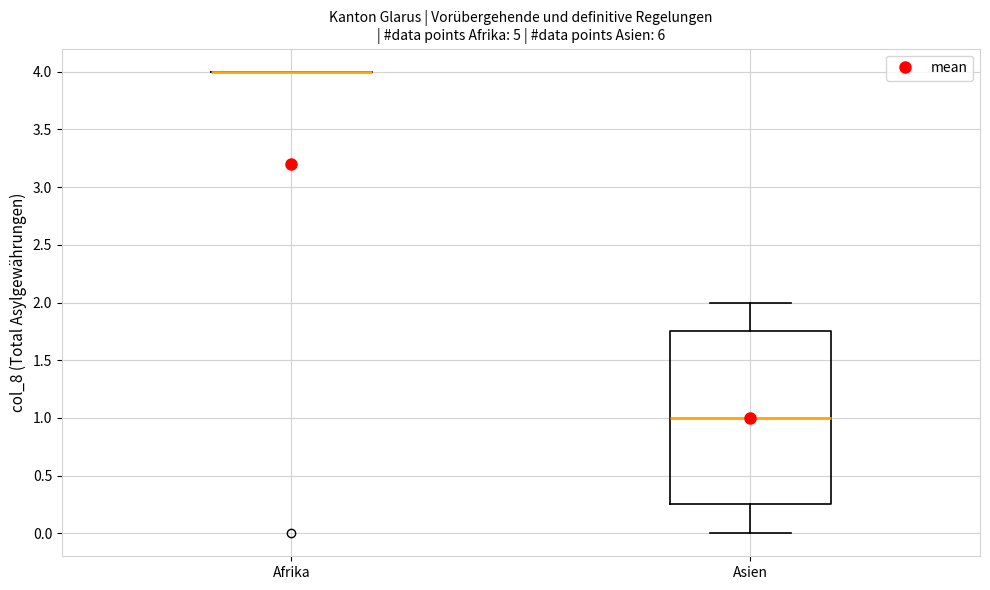

Comparing the boxes themselves (not the whiskers), which one is the tallest?

Asien